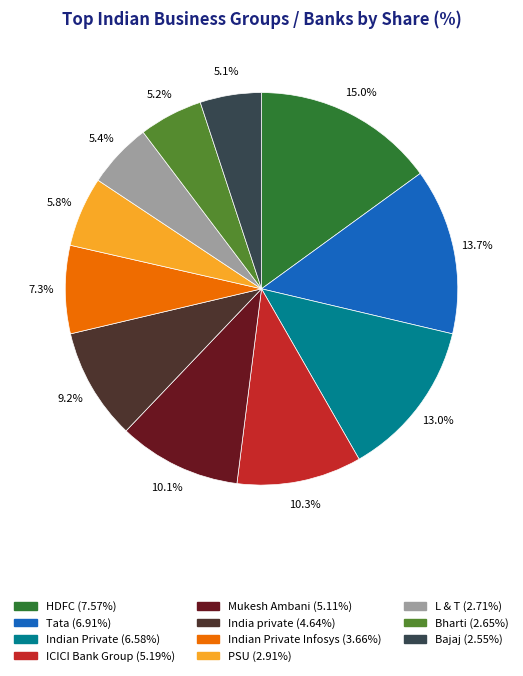

Does any single category account for the majority?

No